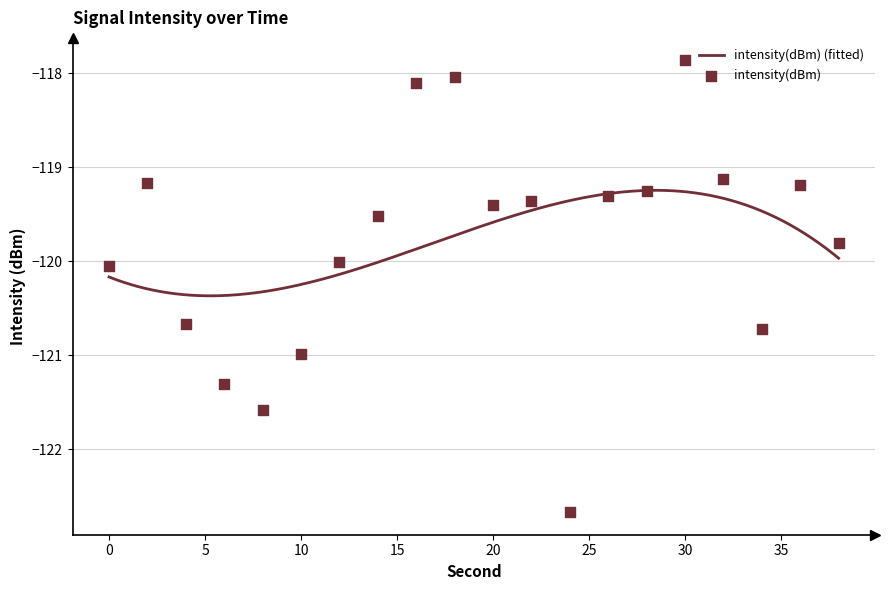

What is the change in value from 12 to 24?

-2.7